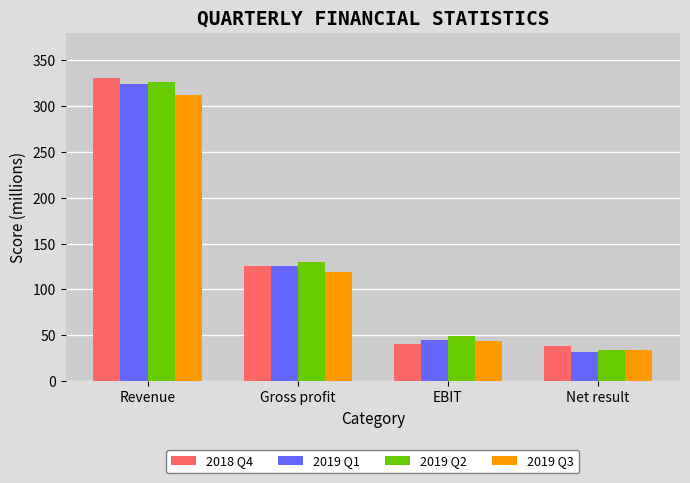

What value does the 2019 Q2 series have at Revenue?

326.5